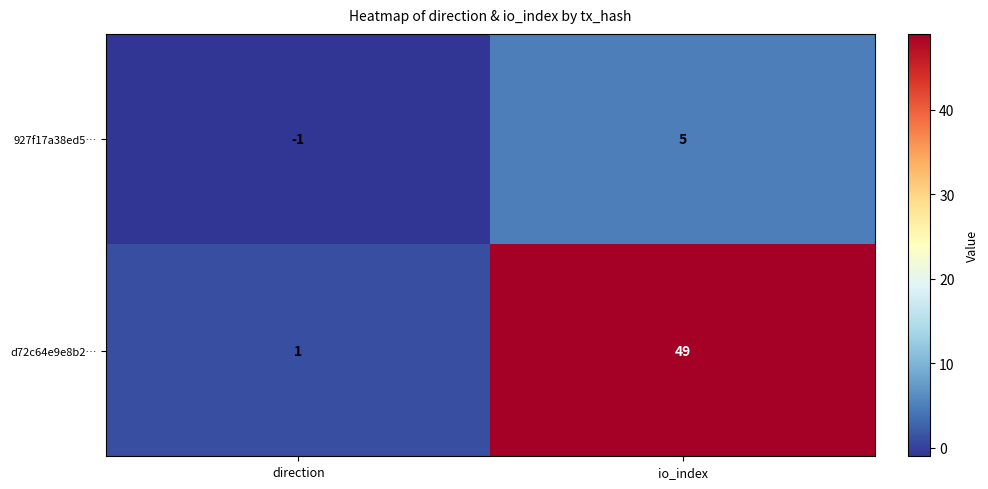

Rank the series at direction from highest to lowest value.

d72c64e9e8b2…, 927f17a38ed5…